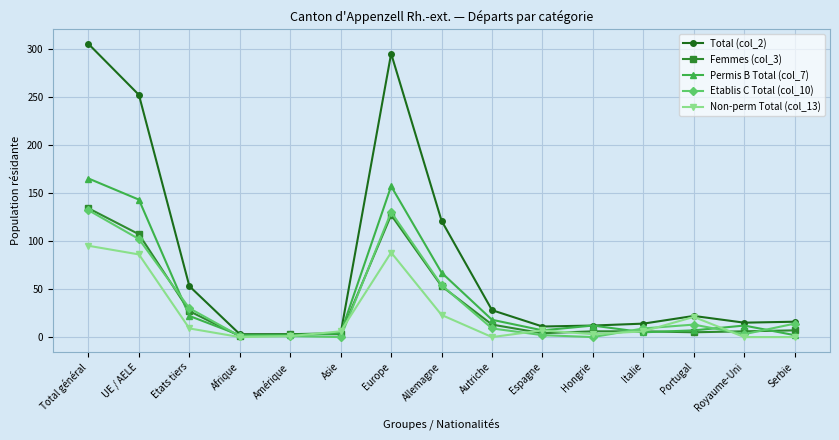

What is the label of the 3rd point from the left?

Etats tiers